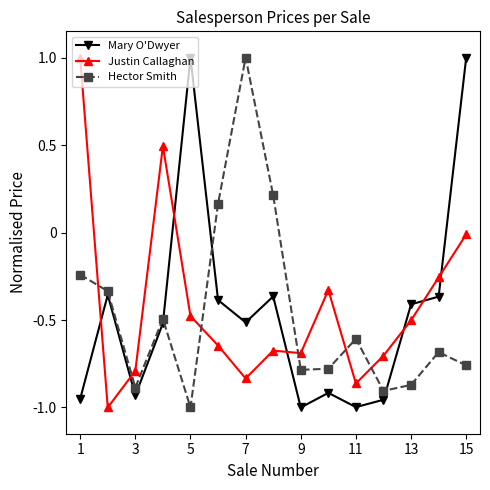

How many interior local peaks does the Hector Smith series have?

4